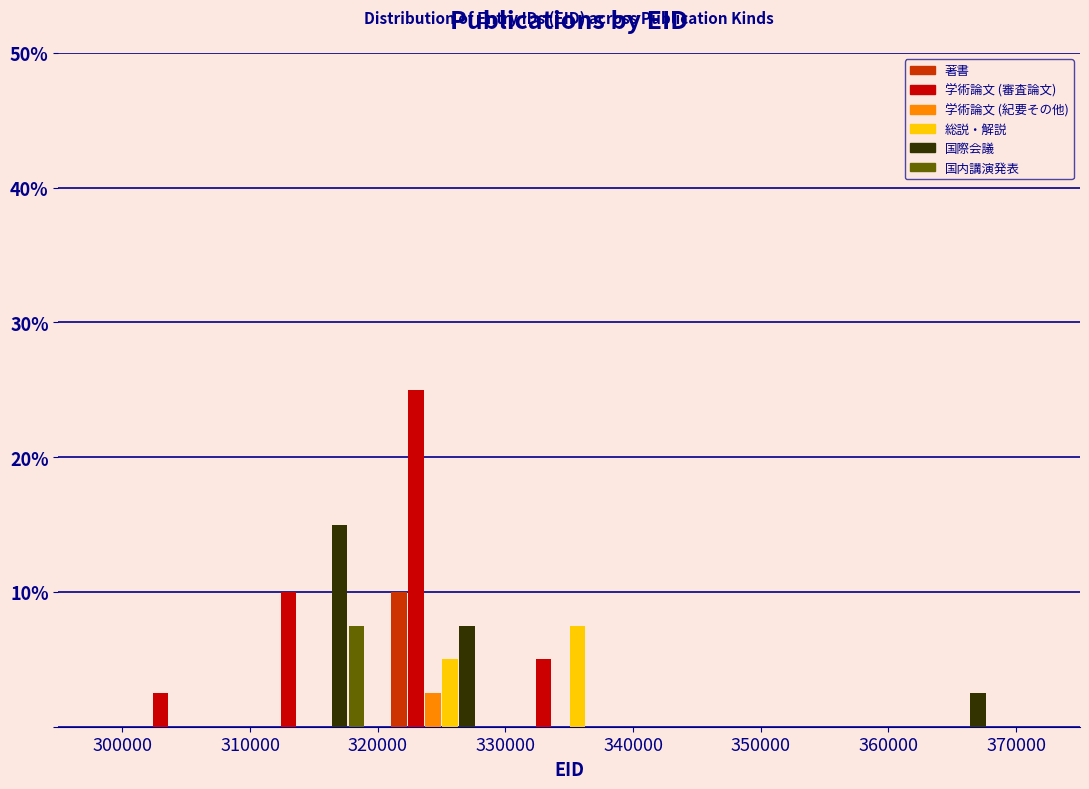

In the 国際会議 series, which range on the x-axis has the tallest bar?

310000 to 320000